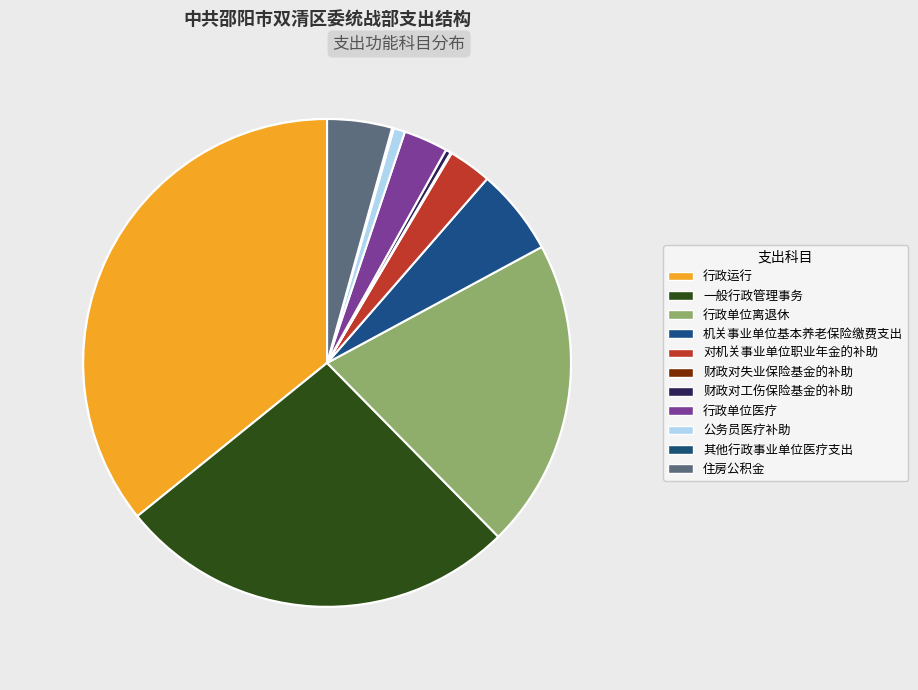

The 一般行政管理事务 slice represents 18% of the pie. True or false?

False